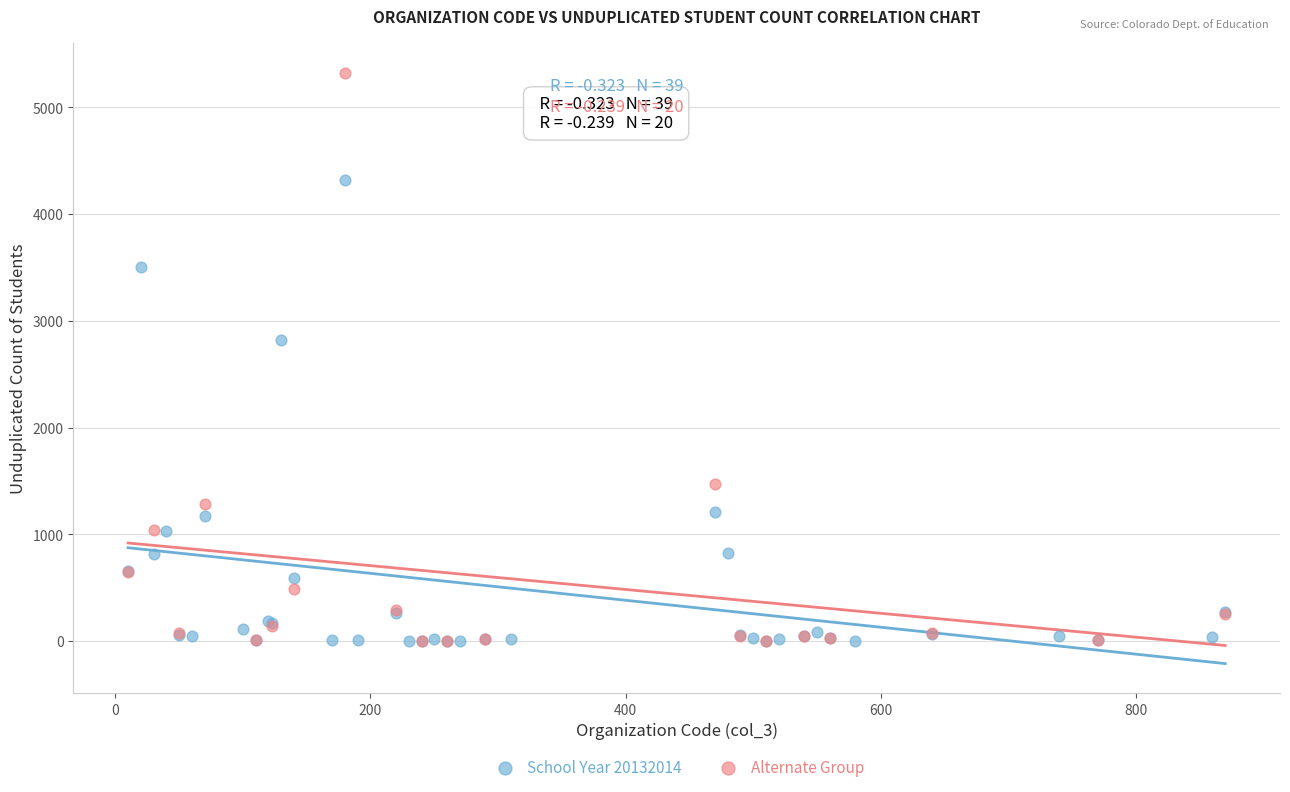

Which series has the largest Y range (max minus min)?

Alternate Group